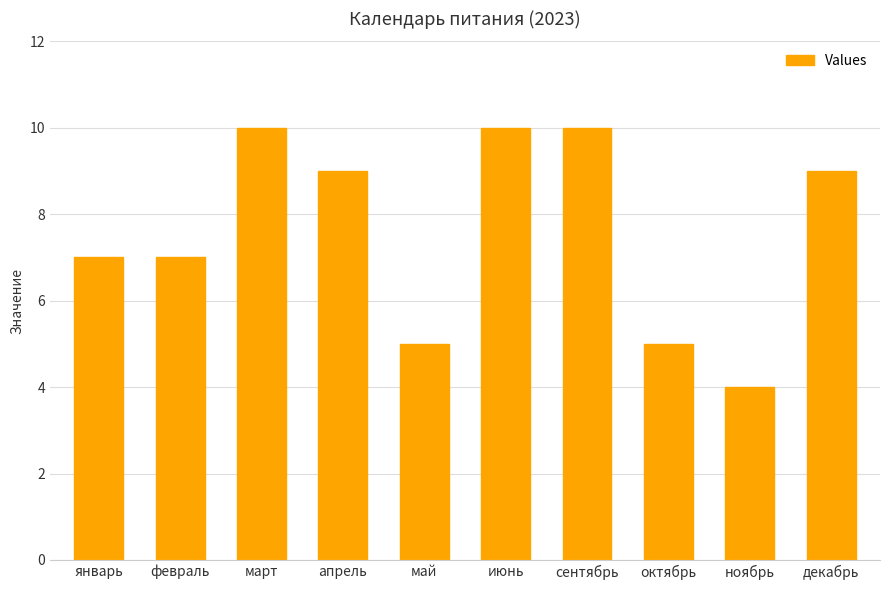

Approximately how many times larger is the value at июнь compared to март?

1.0